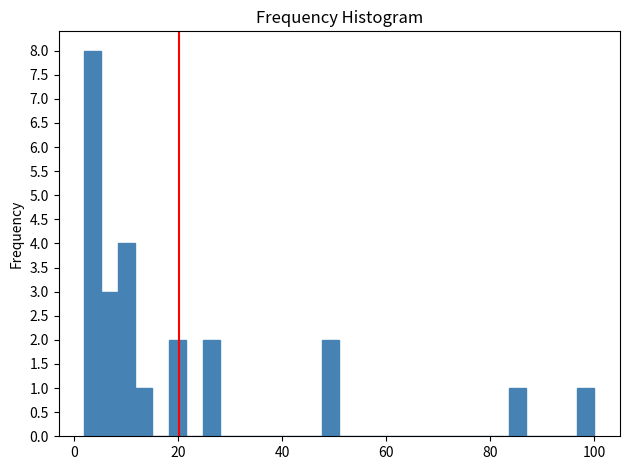

Read against the x-axis, roughly where is the centre of the tallest bar?

4